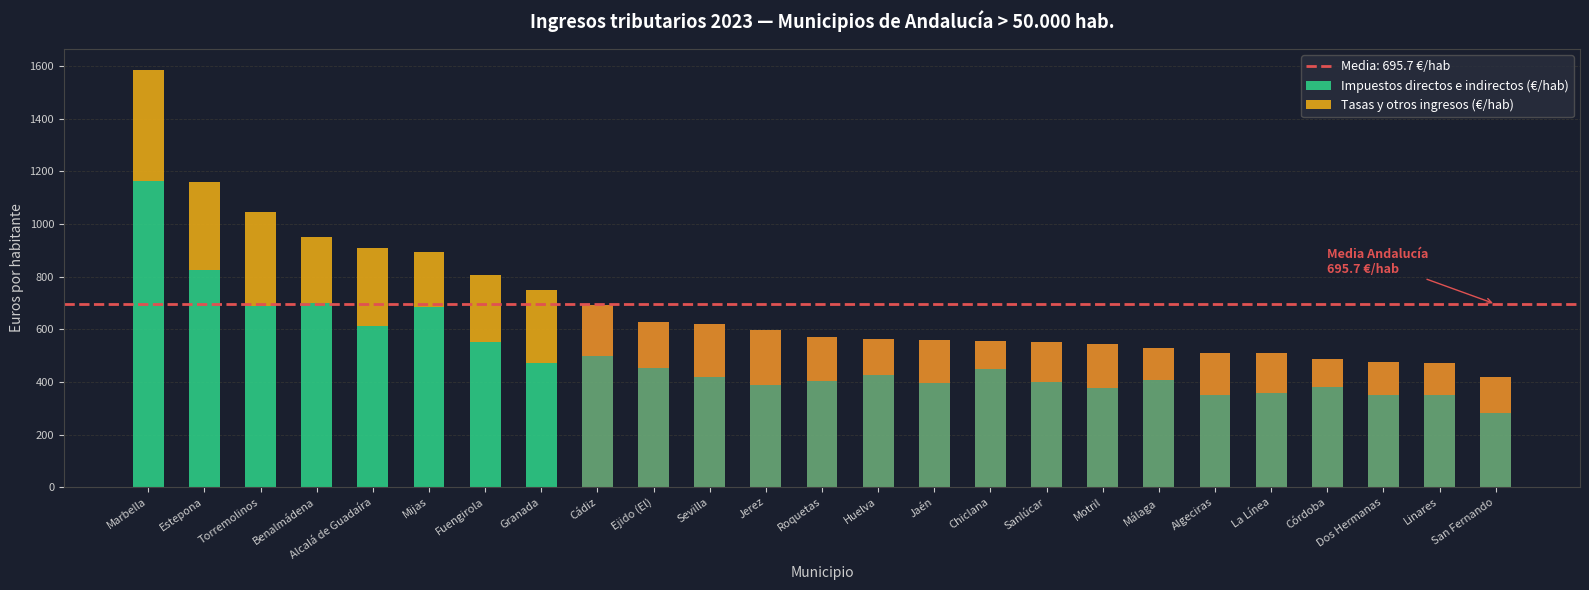

Is it true that Impuestos directos e indirectos (€/hab) equals 123.1 at Jerez?

False